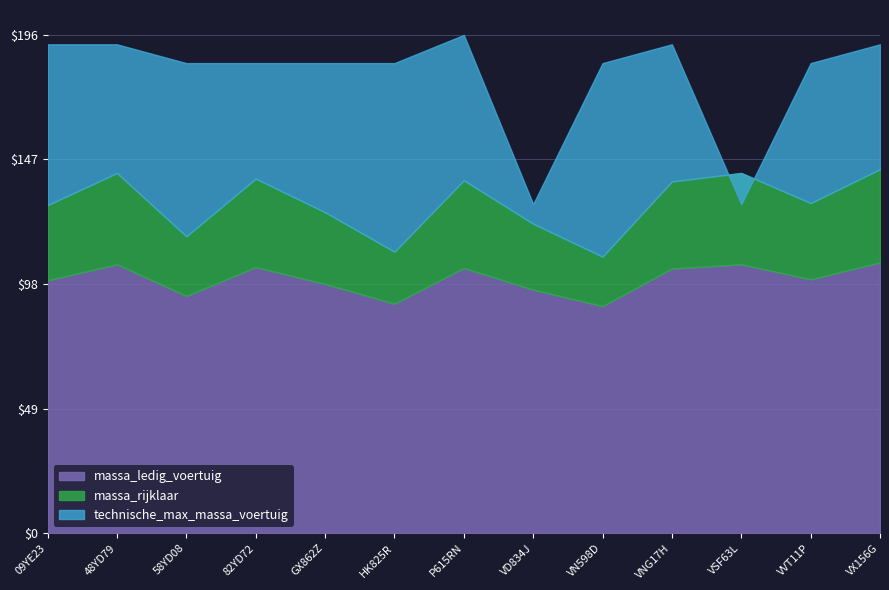

Rank the series by their maximum value, from highest to lowest.

technische_max_massa_voertuig, massa_rijklaar, massa_ledig_voertuig